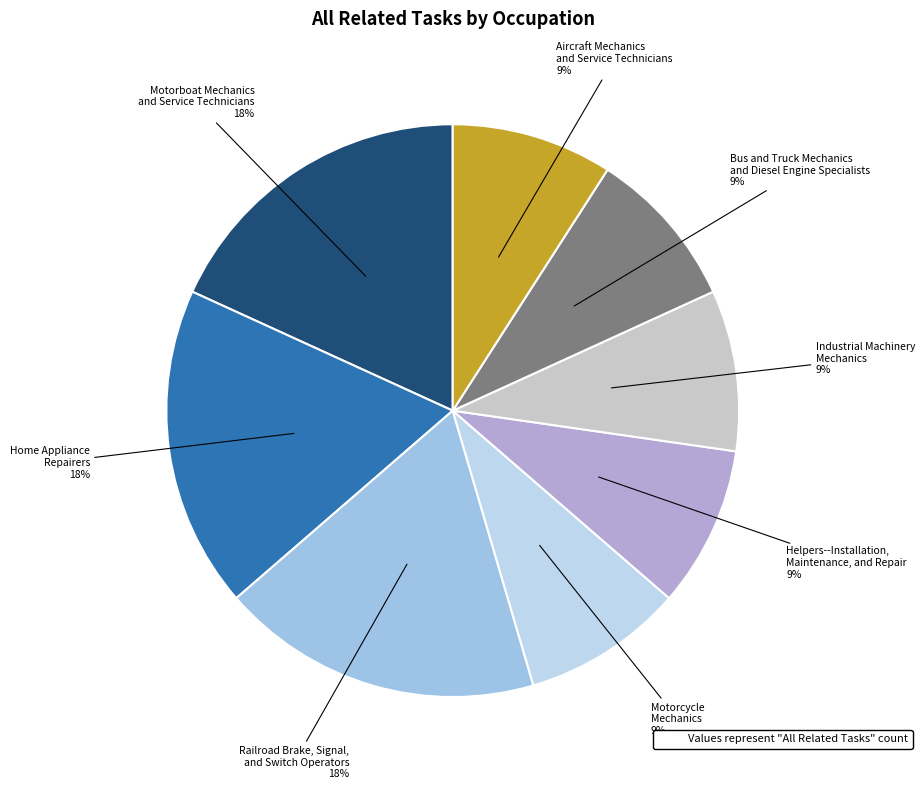

How many segments does this pie chart have?

8